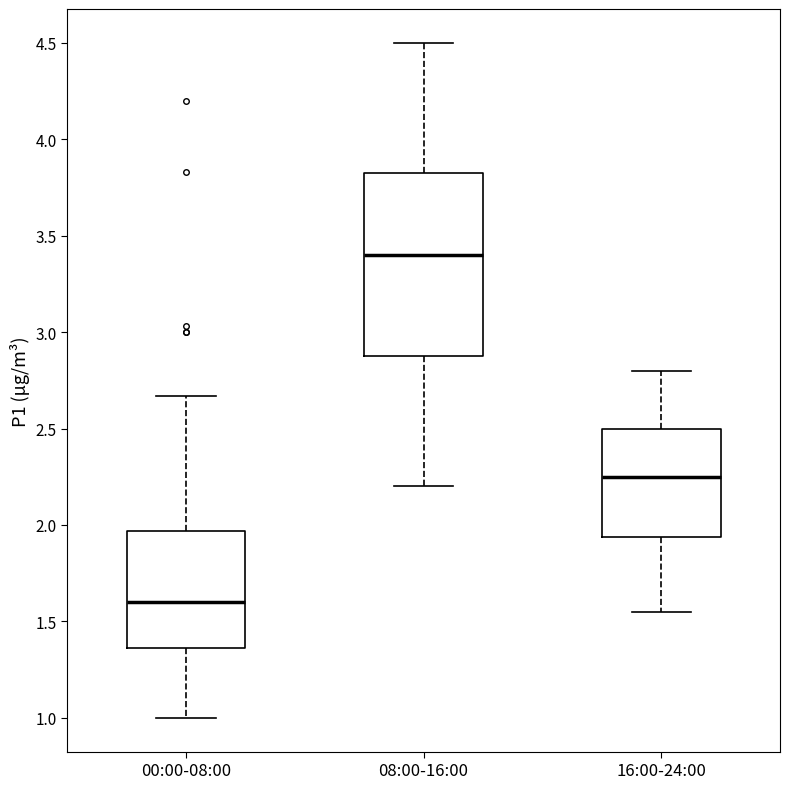

Reading left to right, read every box against the y-axis: the position of its median line, the range the box covers, and the ends of its whiskers. The values are not printed on the chart, so give them approximately, as read against the axis.

00:00-08:00: median 1.60, box 1.35 to 1.95, whiskers 1.00 to 2.65
08:00-16:00: median 3.40, box 2.90 to 3.85, whiskers 2.20 to 4.50
16:00-24:00: median 2.25, box 1.95 to 2.50, whiskers 1.55 to 2.80